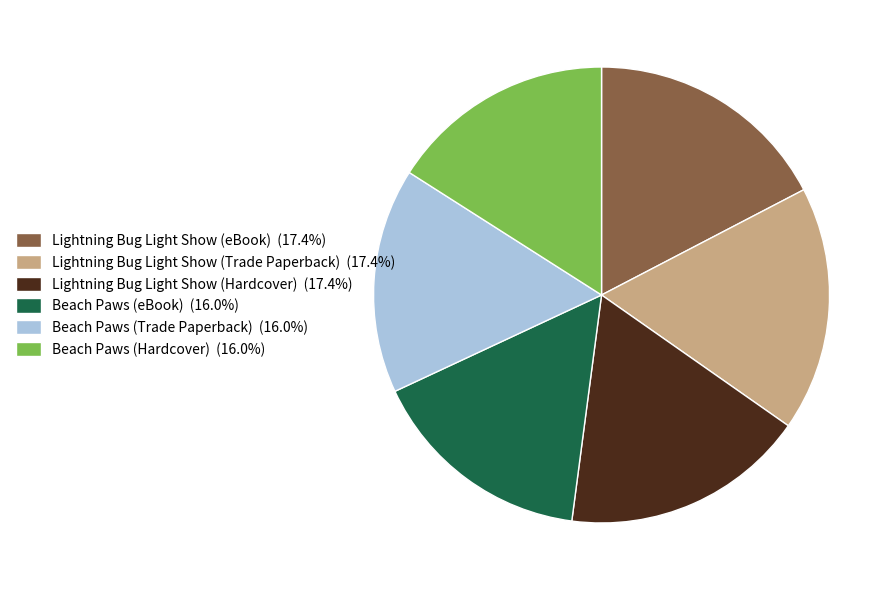

Between Lightning Bug Light Show (Trade Paperback) and Beach Paws (Hardcover), which is larger?

Lightning Bug Light Show (Trade Paperback)